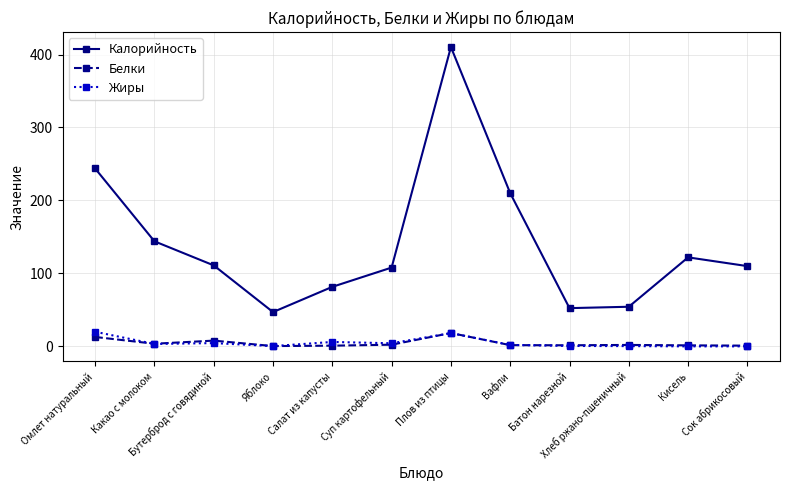

At which label does Калорийность first exceed 111?

Омлет натуральный